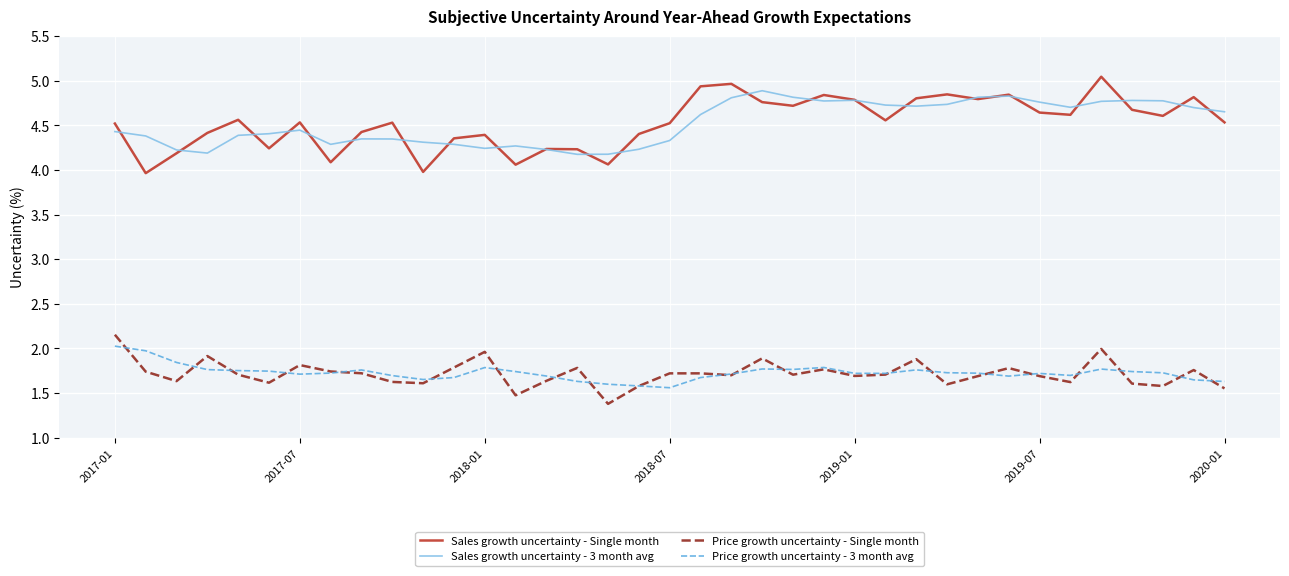

True or false: Sales growth uncertainty - 3 month avg and Price growth uncertainty - 3 month avg cross at least once.

False